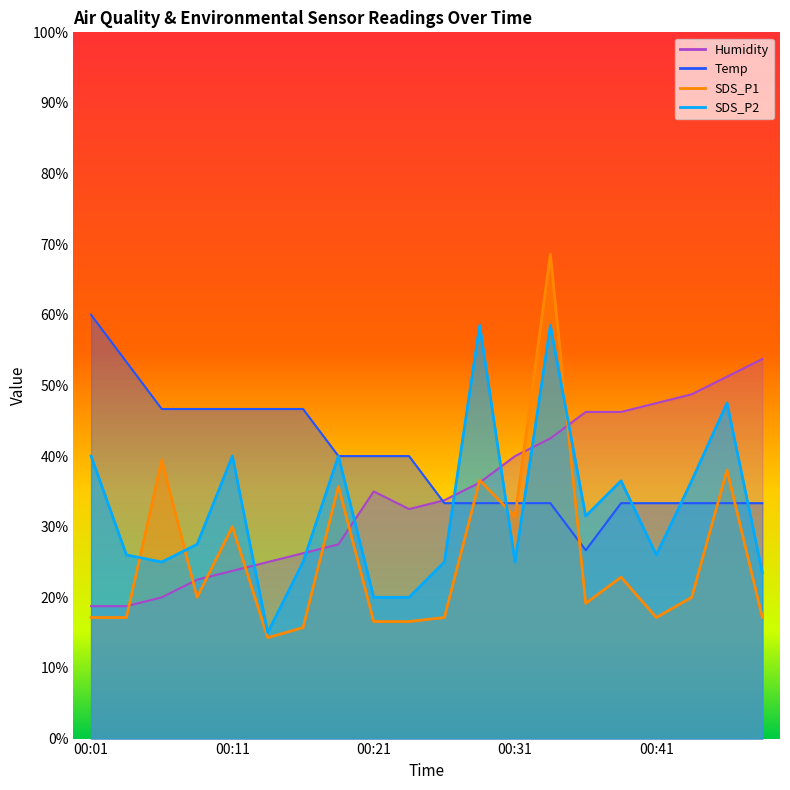

What is the value of the Humidity point at the 11th from the left?

33.8